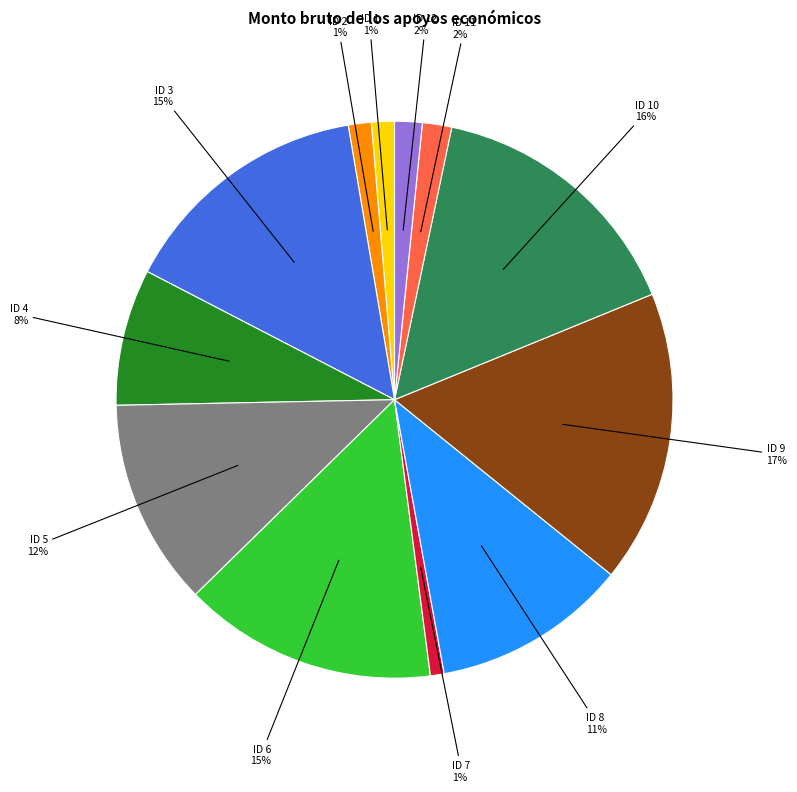

Which slice is the largest?

ID 9